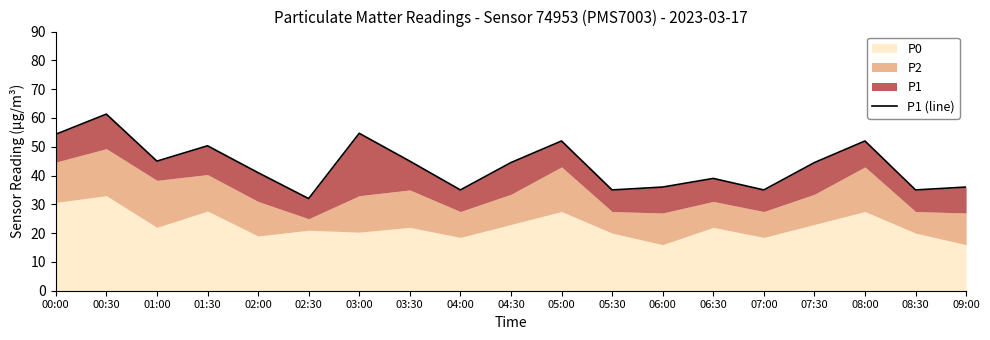

Which label corresponds to the smallest value in the chart?

02:30